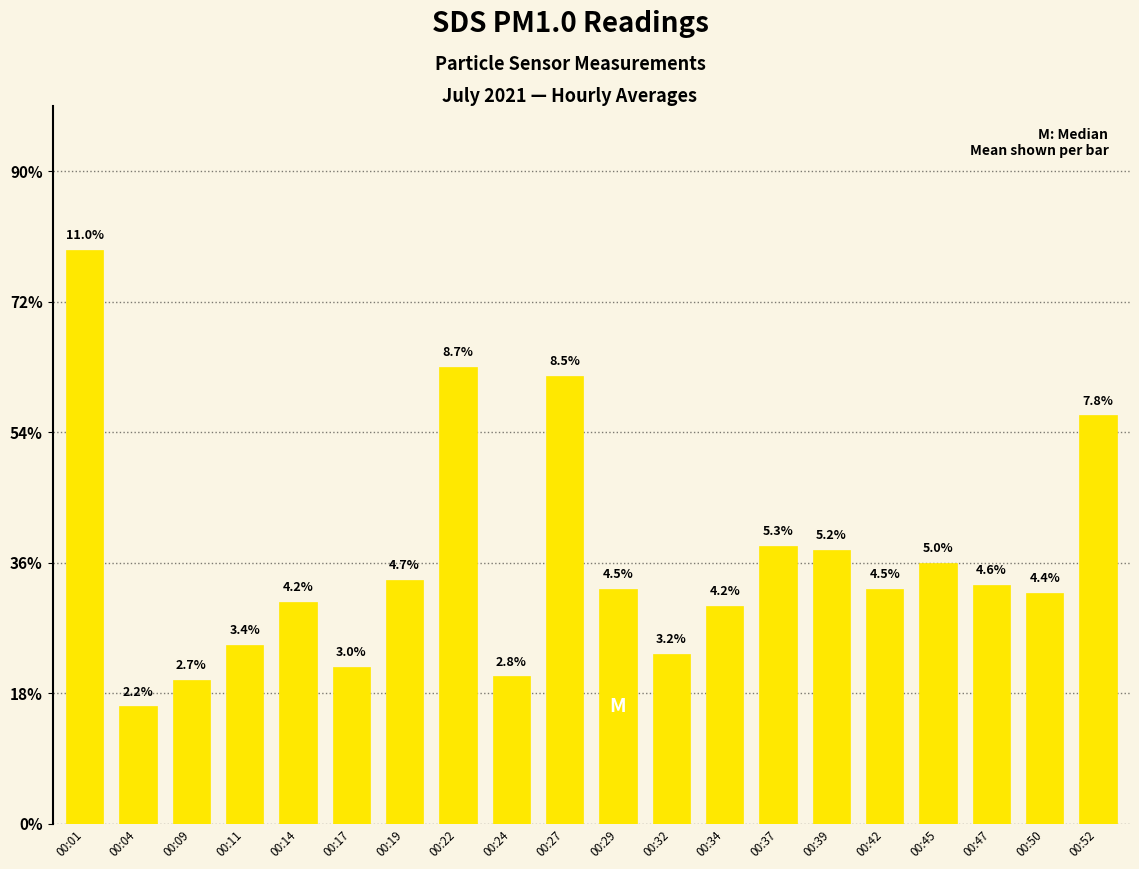

Are the bars horizontal?

No